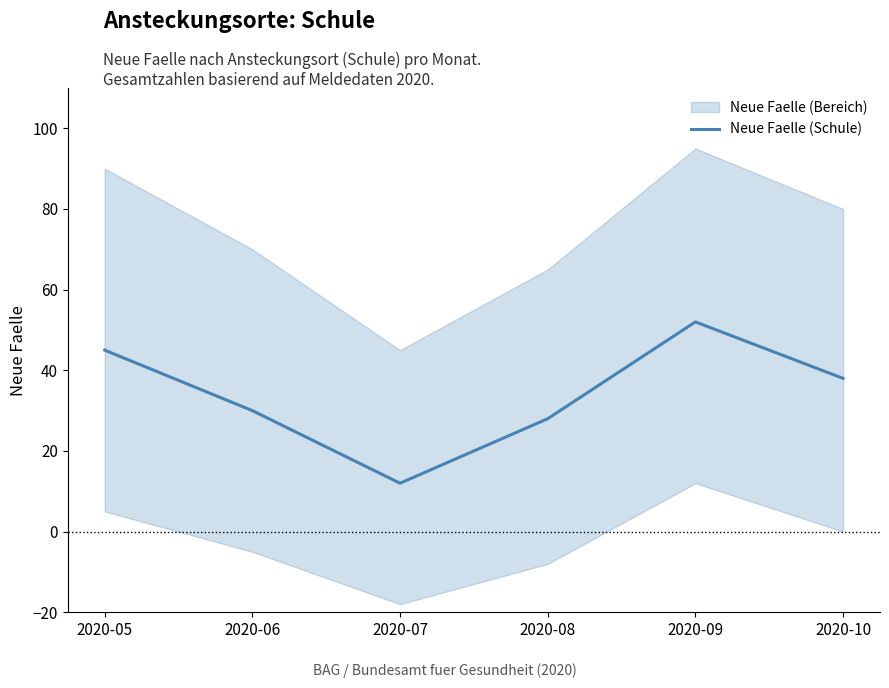

Reading left to right, what are all the values shown in this chart?

2020-05=45	2020-06=30	2020-07=12	2020-08=28	2020-09=52	2020-10=38